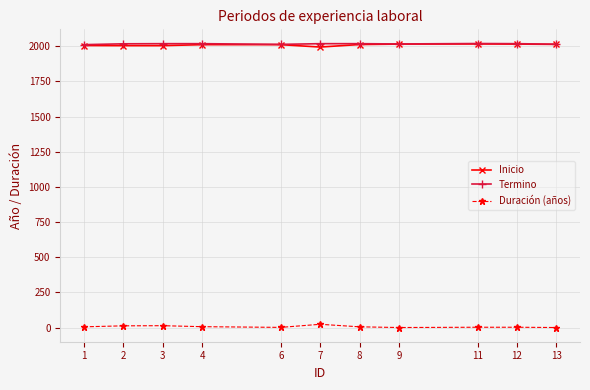

The value of Termino at 6 is 2013. True or false?

True